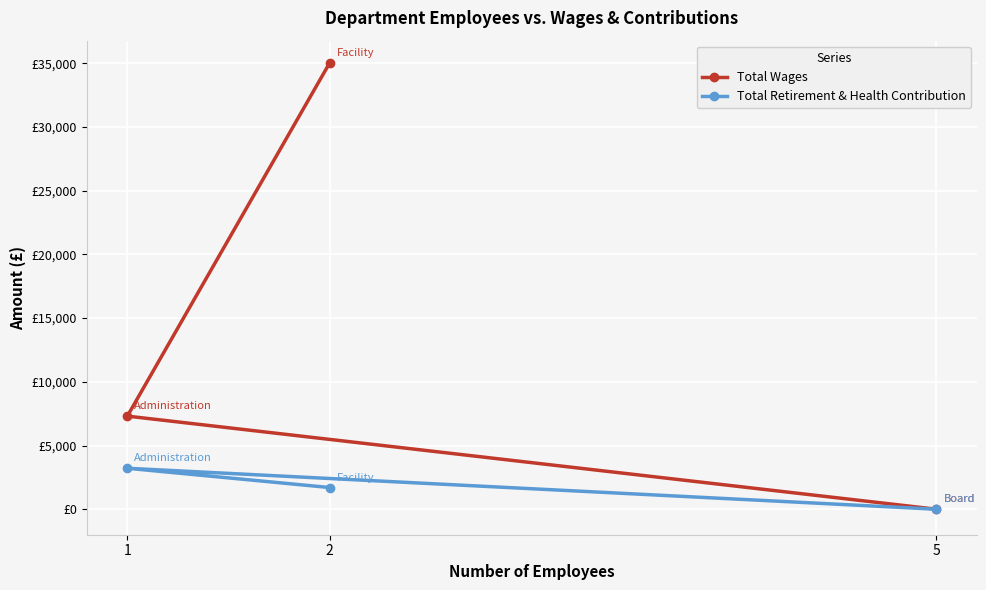

What are all the series names shown in the legend?

Total Wages, Total Retirement & Health Contribution